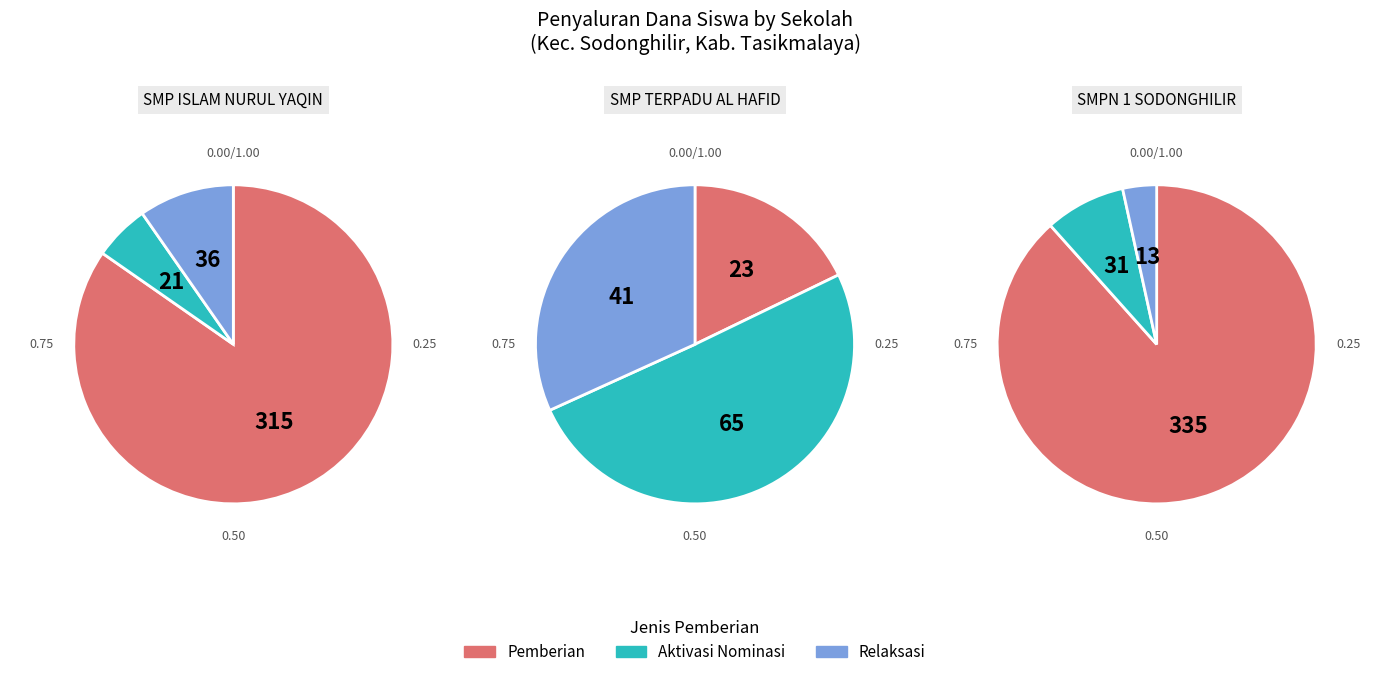

To the nearest percent, what is the difference between the 7 and 5 slice percentages?

3%